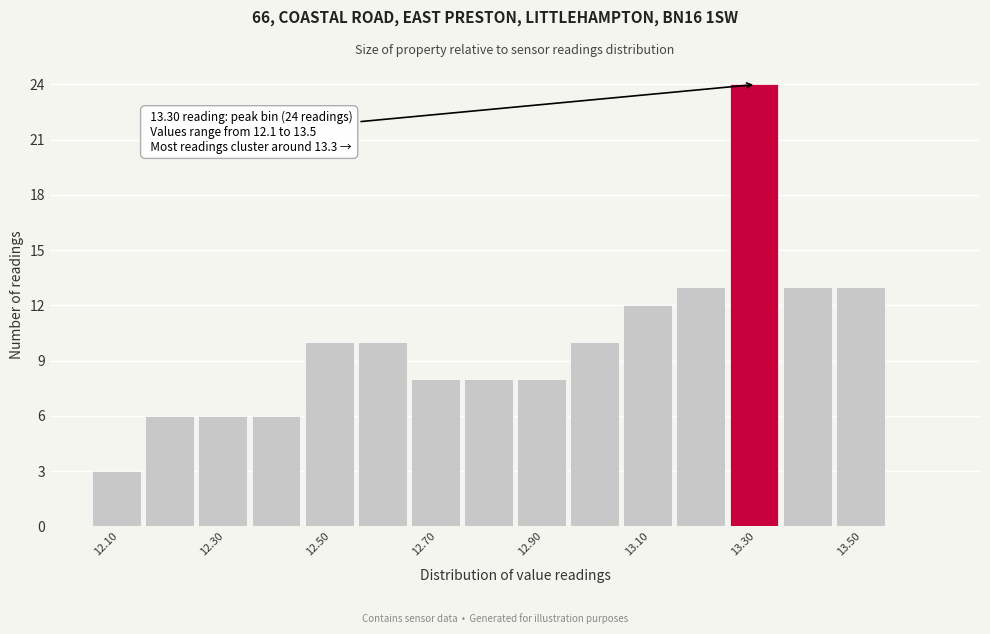

Which range on the x-axis has the tallest bar?

13.25 to 13.35